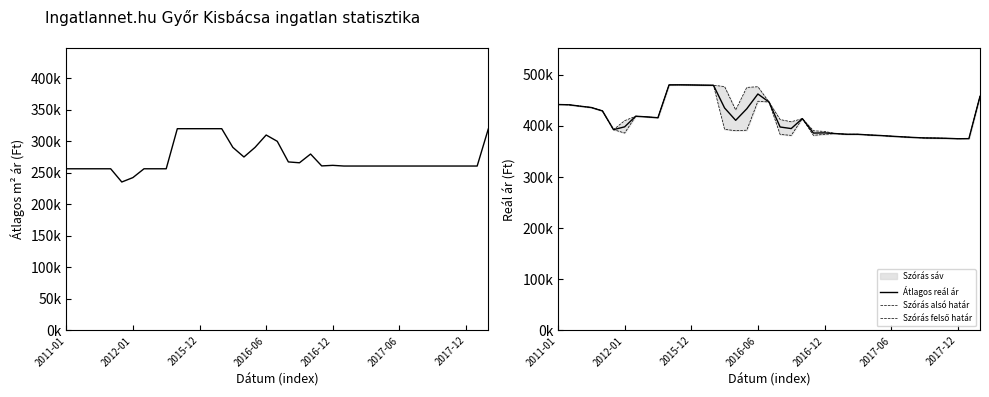

Reading left to right, extract all data points from this chart.

Átlagos négyzetméter ár: 256435	256435	256435	256435	256435	235454	242447	256435	256435	256435	320000	320000	320000	320000	320000	290393	275130	290393	310000	300000	267306	265958	279824	260985	261875	260791	260787	260787	260791	260794	260794	260794	260787	260794	260787	260787	260787	260787	319484
Átlagos reál ár: 441994	441493	438757	436176	429560	392898	398329	419157	417807	416133	480395	480514	480277	479921	479684	435303	411104	433697	462639	446946	398043	394970	414448	386169	386544	385131	383819	383819	382435	381426	380053	378781	377597	376620	376341	375895	375094	375271	458108
Szórás alsó határ: 441994	441493	438757	436176	429560	392898	386216	419157	417807	416133	480395	480514	480277	479921	479684	393434	390820	391828	448497	446946	383467	381681	414448	381713	383675	385122	383819	383819	382426	381414	380041	378769	377597	376608	376341	375895	375094	375271	458108
Szórás felső határ: 441994	441493	438757	436176	429560	392898	410442	419157	417807	416133	480395	480514	480277	479921	479684	477172	431388	475566	476781	446946	412619	408259	414448	390625	389413	385140	383819	383819	382444	381438	380065	378793	377597	376632	376341	375895	375094	375271	458108